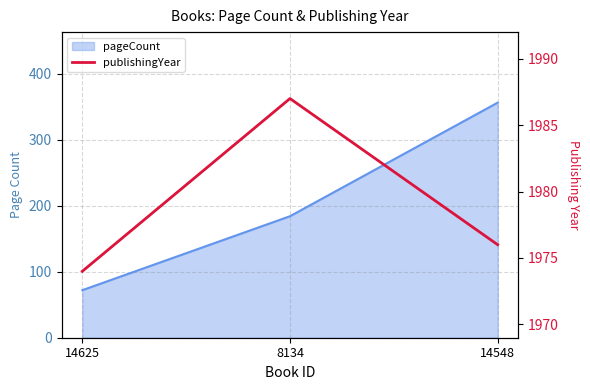

How many values are between 1974 and 1987?

3